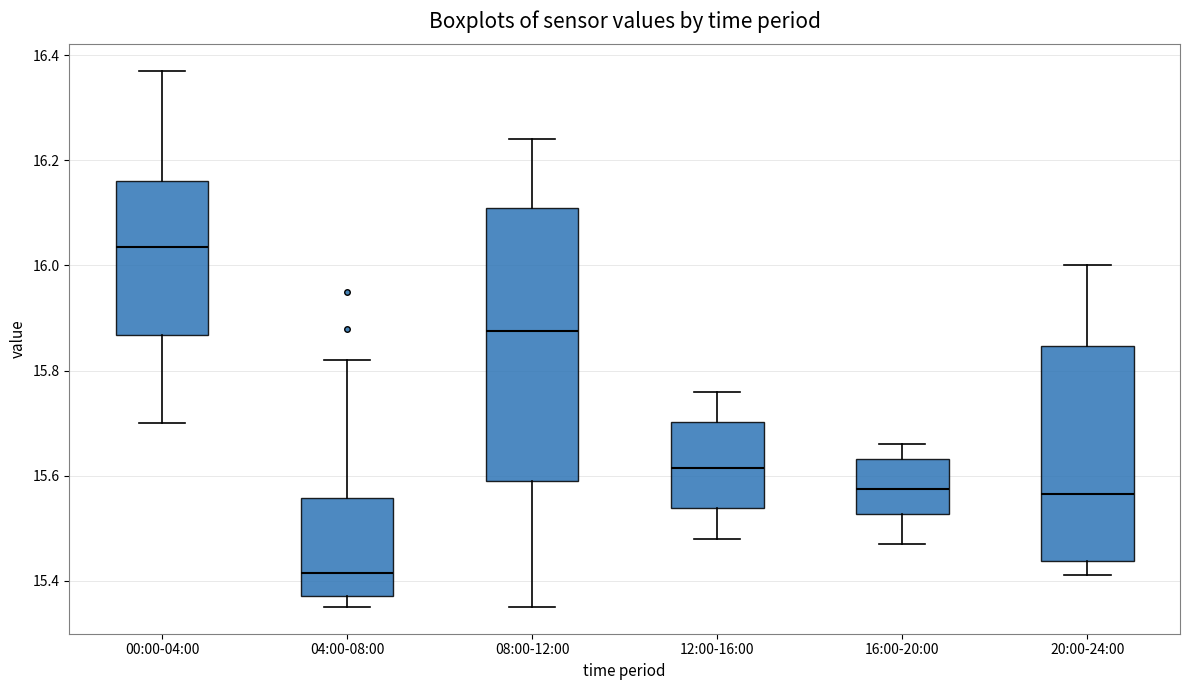

Reading left to right, transcribe this box plot: for each box, give where its median line is, the range the box spans, and where its two whiskers end, as read against the y-axis. The values are not printed on the chart, so give them approximately, as read against the axis.

00:00-04:00: median 16.04, box 15.86 to 16.16, whiskers 15.70 to 16.38
04:00-08:00: median 15.42, box 15.38 to 15.56, whiskers 15.36 to 15.82
08:00-12:00: median 15.88, box 15.60 to 16.12, whiskers 15.36 to 16.24
12:00-16:00: median 15.62, box 15.54 to 15.70, whiskers 15.48 to 15.76
16:00-20:00: median 15.58, box 15.52 to 15.64, whiskers 15.48 to 15.66
20:00-24:00: median 15.56, box 15.44 to 15.84, whiskers 15.42 to 16.00